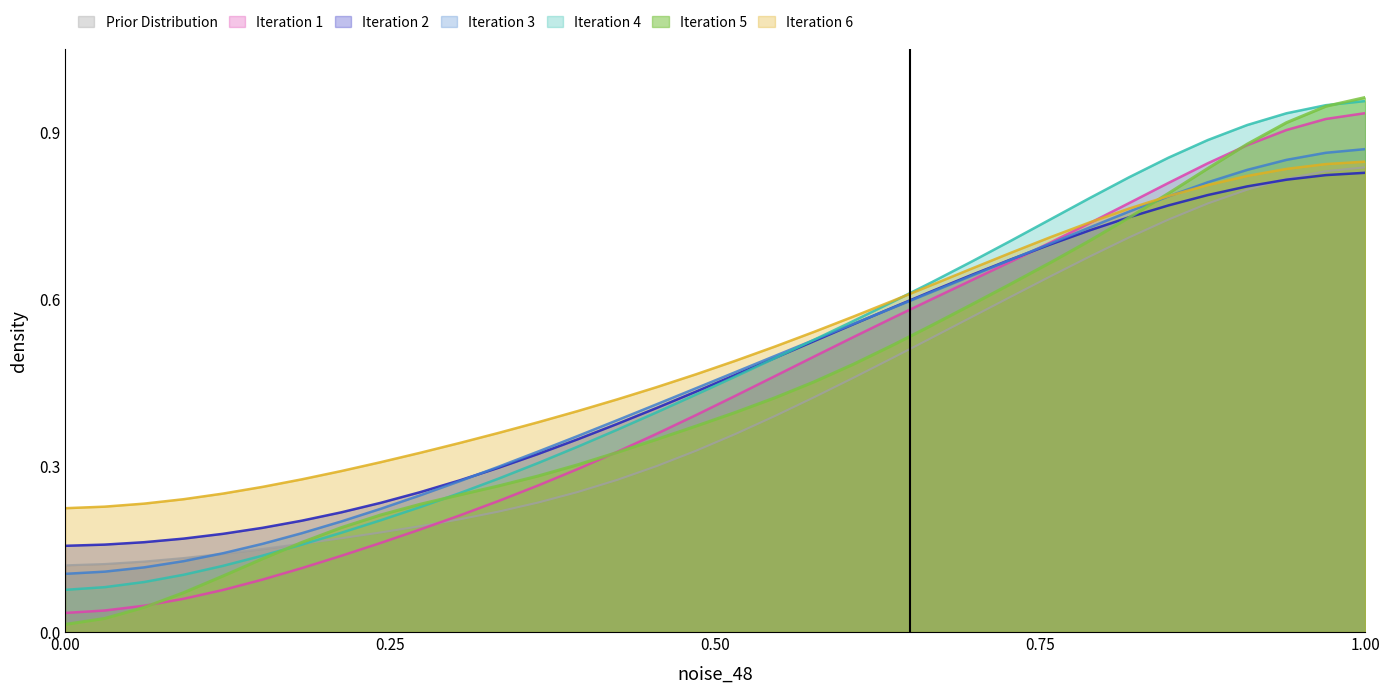

The value of Prior Distribution at 0.00 is 0.0. True or false?

False